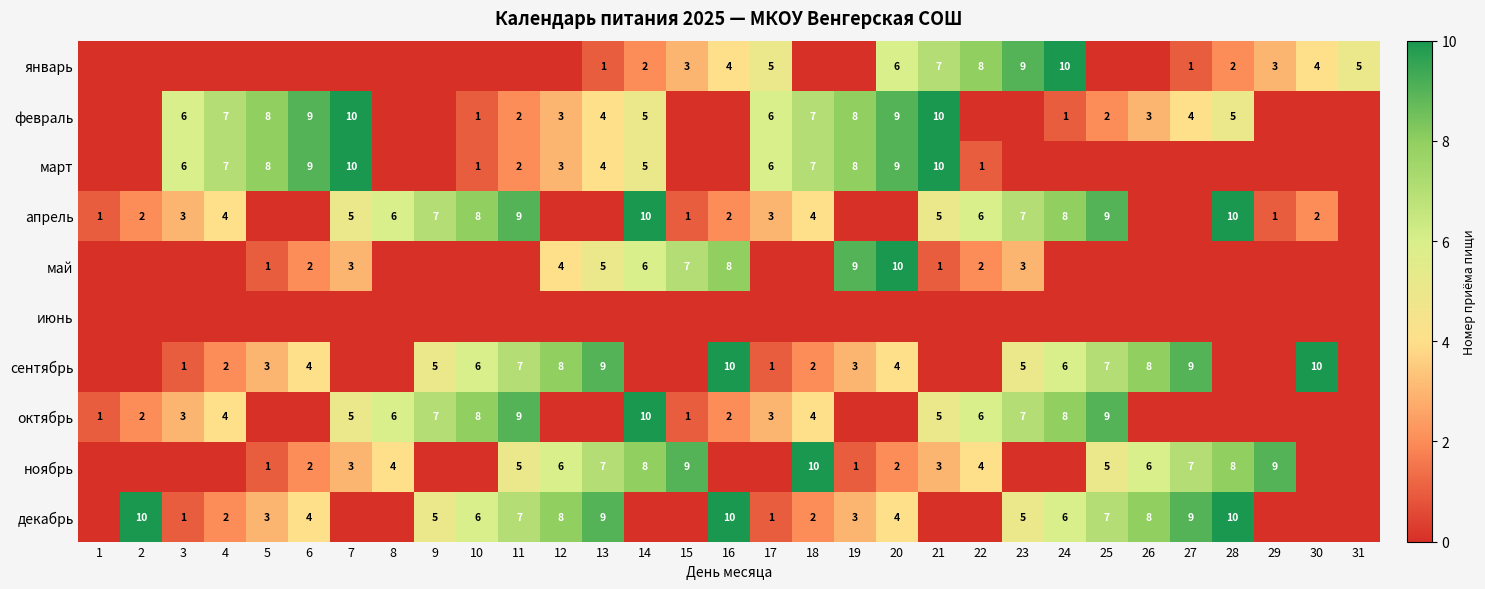

What is the sum of the ноябрь values at 5 and 8?

5